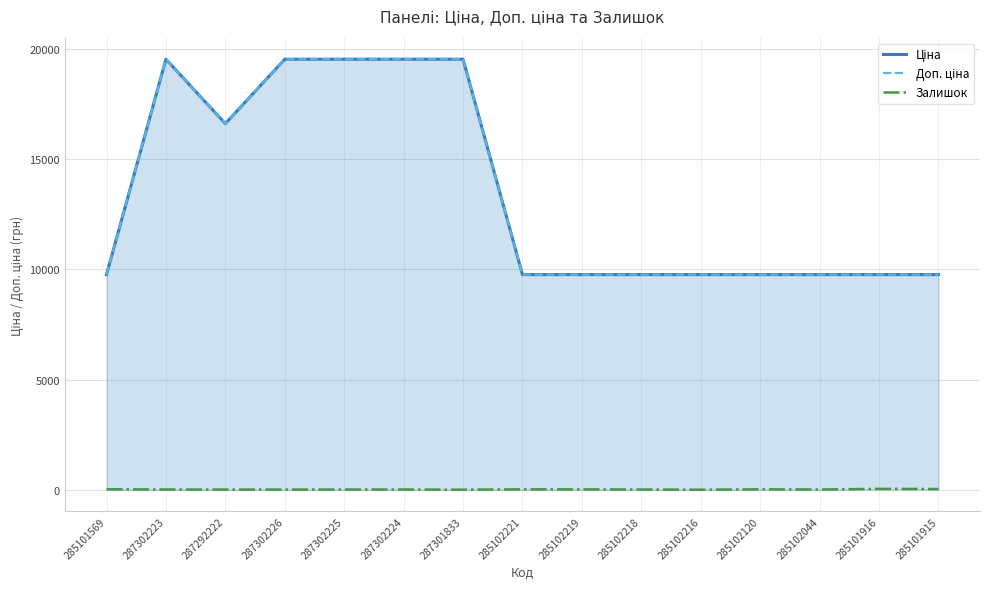

Reading left to right, list all the values displayed in this chart.

Ціна: 9764.4	19542.7	16618.0	19542.7	19542.7	19542.7	19542.7	9764.4	9764.4	9764.4	9764.4	9764.4	9764.4	9764.4	9764.4
Доп. ціна: 9764.4	19542.7	16618.0	19542.7	19542.7	19542.7	19542.7	9764.4	9764.4	9764.4	9764.4	9764.4	9764.4	9764.4	9764.4
Залишок: 19.0	8.0	6.0	5.0	7.0	8.0	0.0	16.0	13.0	8.0	0.0	16.0	8.0	38.0	30.0